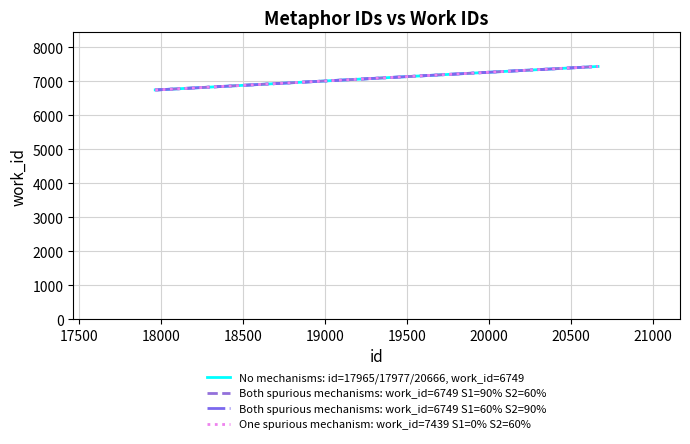

Is this an area chart (filled region under the line)?

No